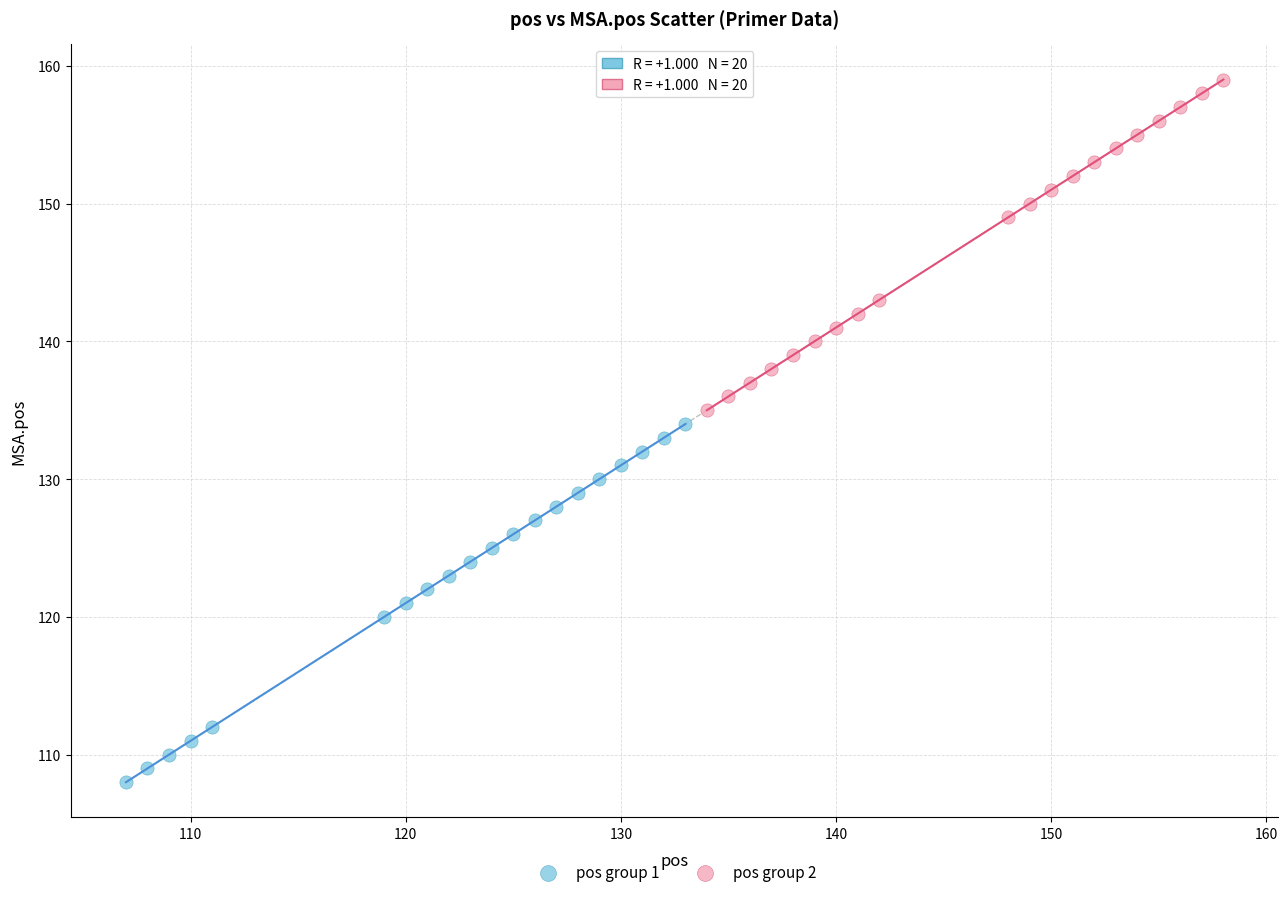

Which series has the largest Y range (max minus min)?

pos group 1